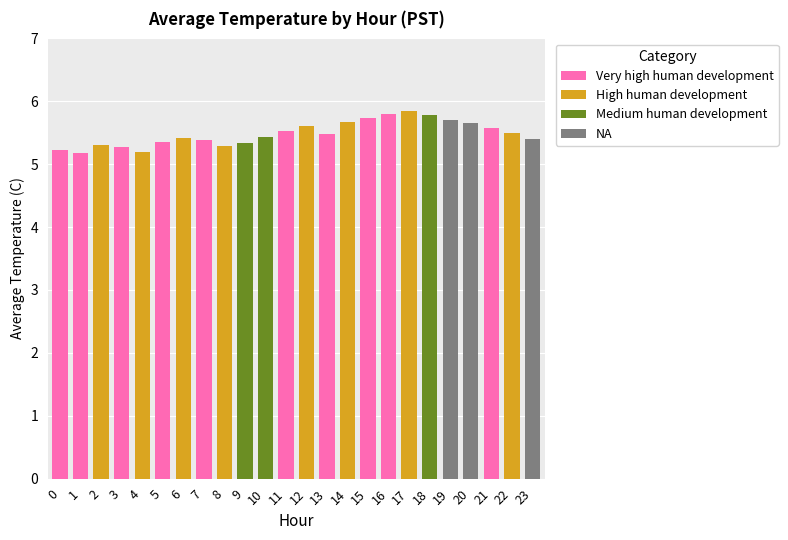

Does the chart contain any negative values?

No